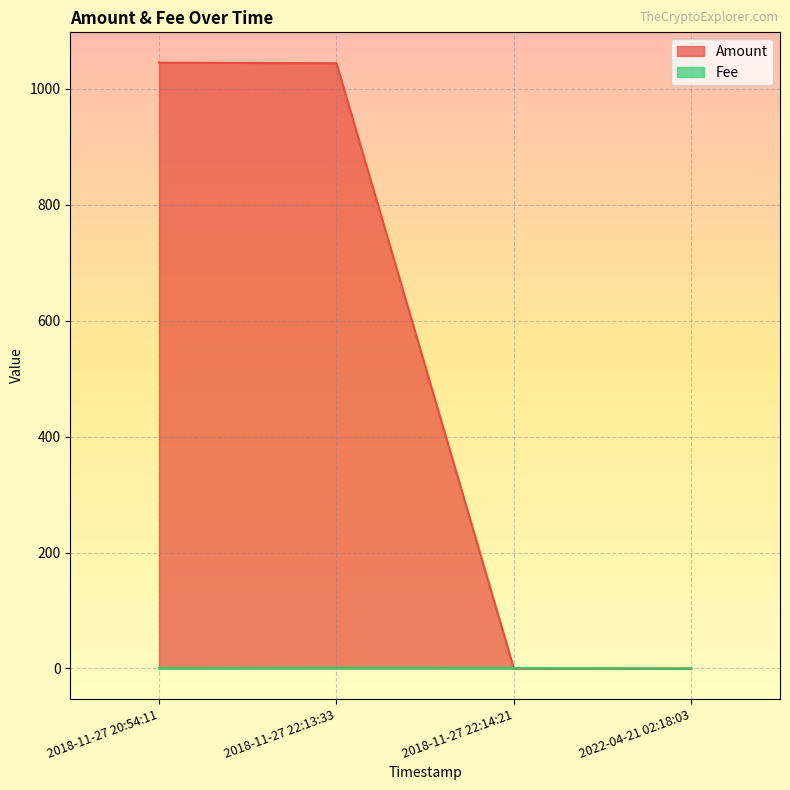

Which series has the largest total across all categories?

Amount